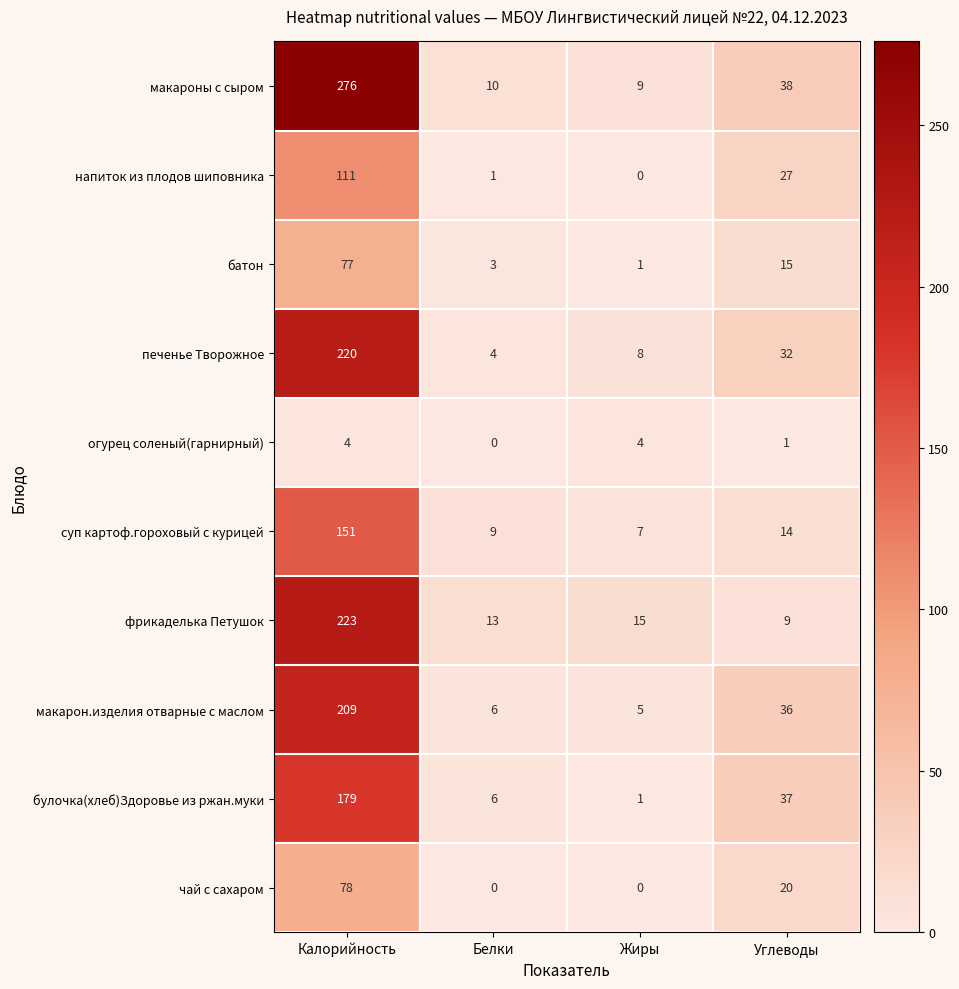

Which label corresponds to the largest value in the chart?

Калорийность